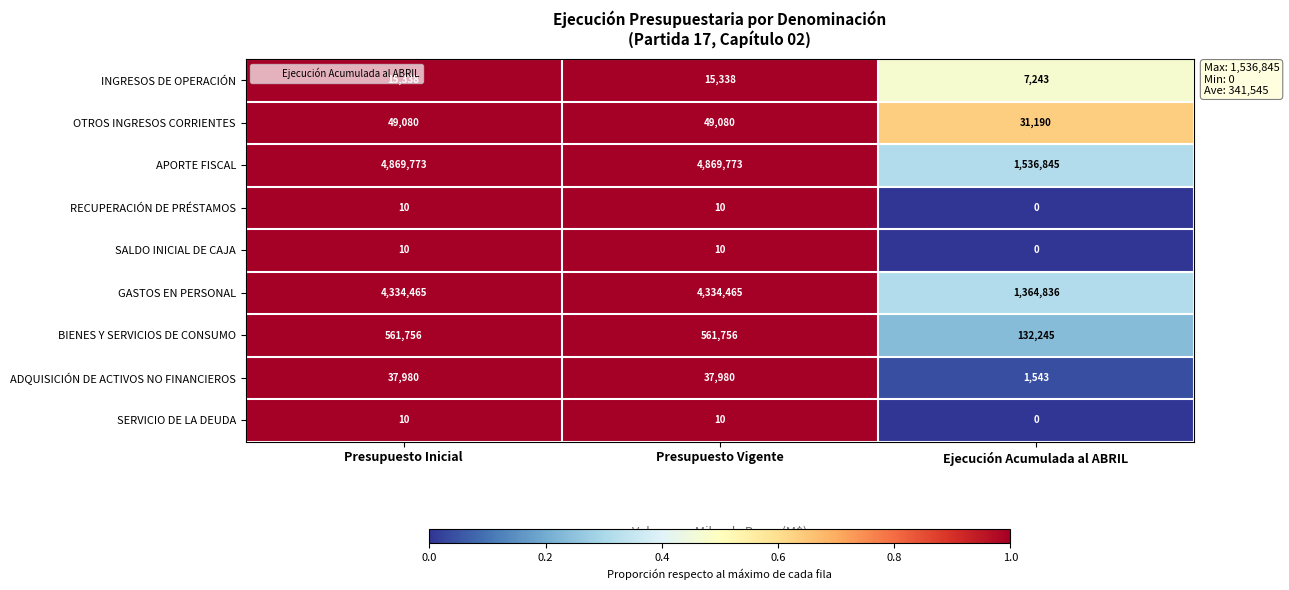

What is the spread (max minus min) of values at Presupuesto Vigente?

4869763